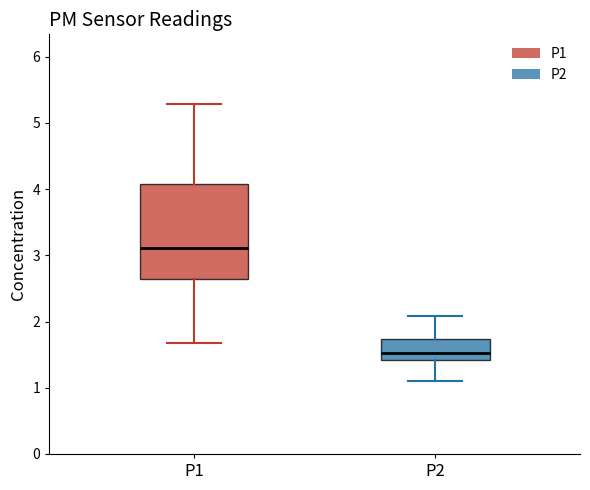

Where is the lower edge of the box for P1 on the y-axis? The values are not printed on the chart, so give them approximately, as read against the axis.

2.6